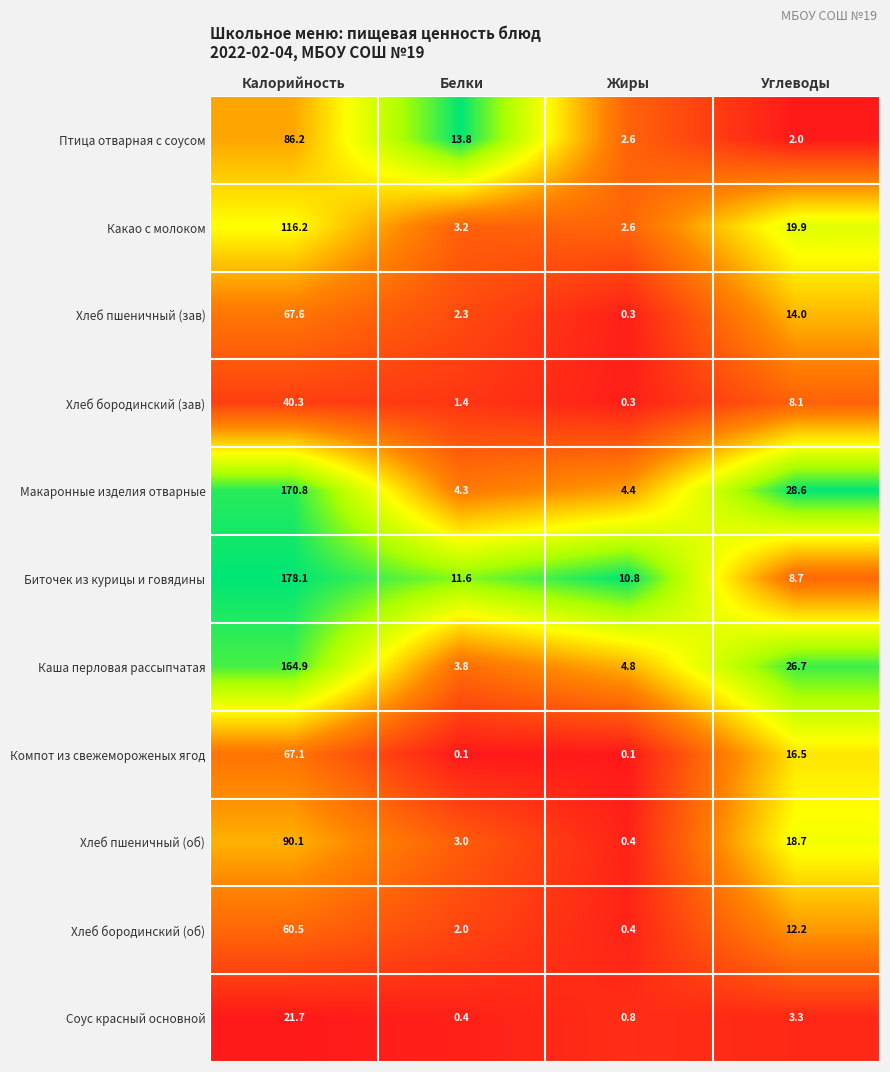

What is the highest value of the Хлеб пшеничный (зав) series?

67.6